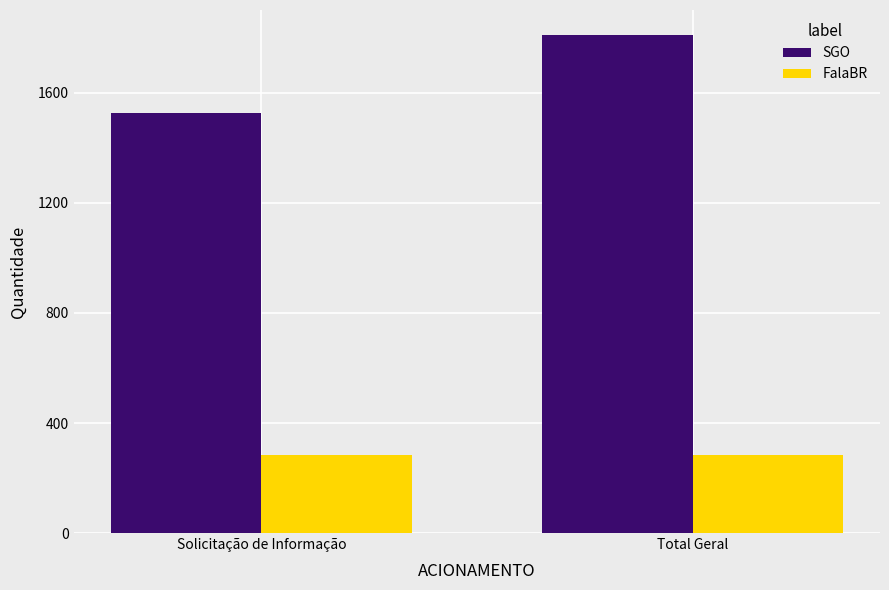

What is the sum of all SGO values?

3338